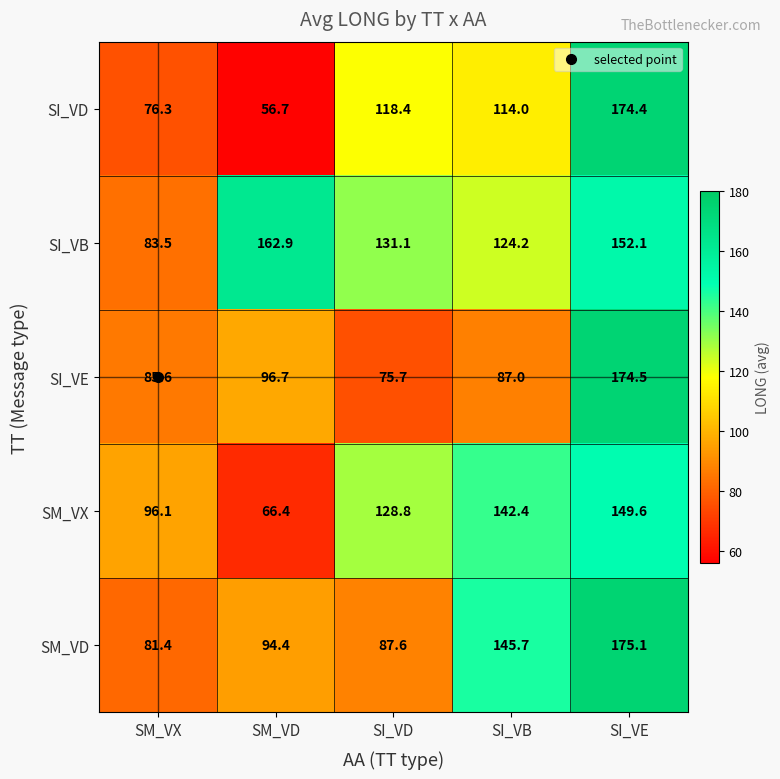

What is the maximum value shown in the chart?

175.1